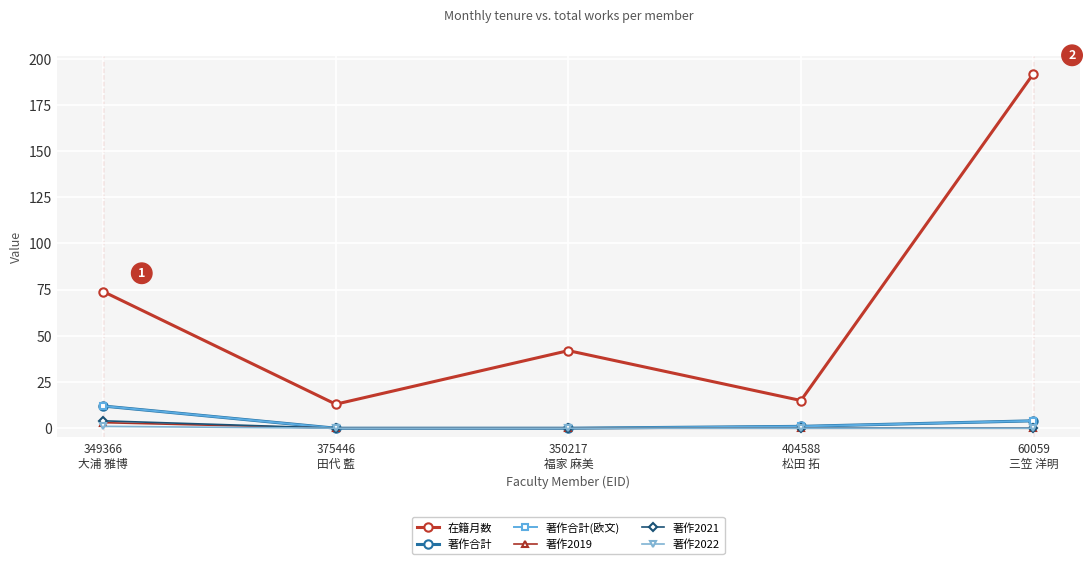

Which has a higher value, 404588
松田 拓 or 349366
大浦 雅博?

349366
大浦 雅博